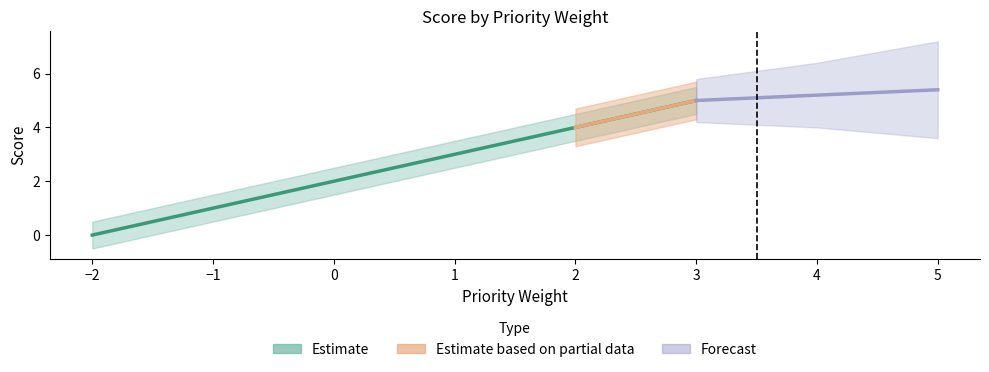

How many lines are shown in the chart?

1